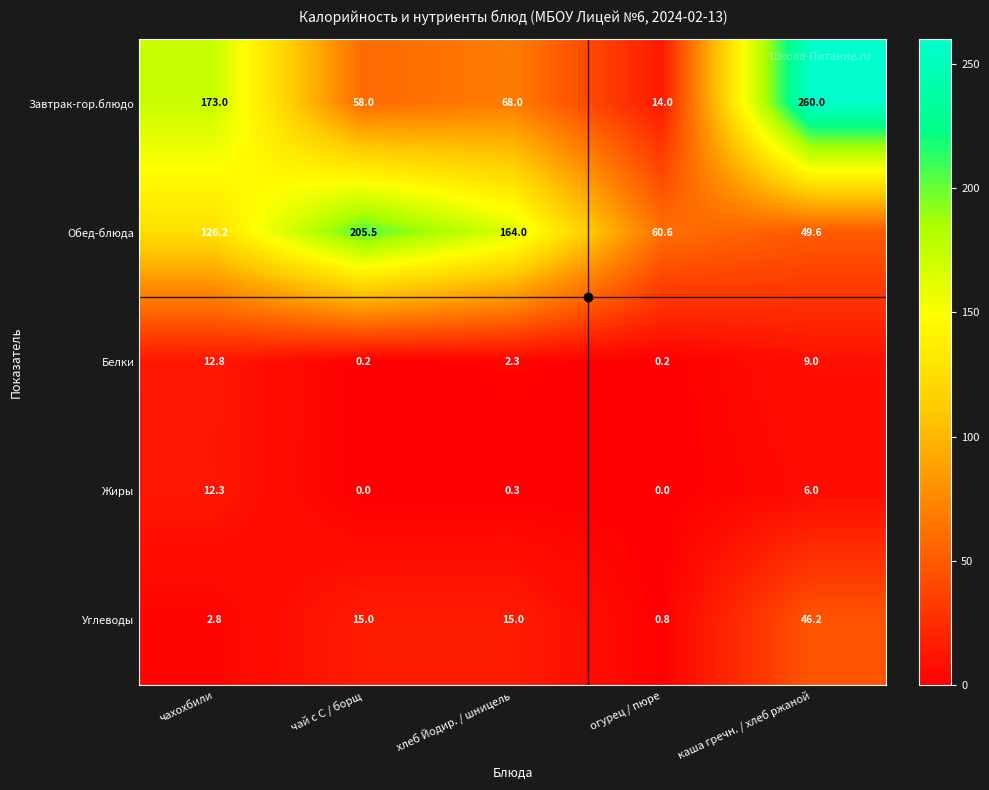

At which category is the sum across all series the highest?

каша гречн. / хлеб ржаной